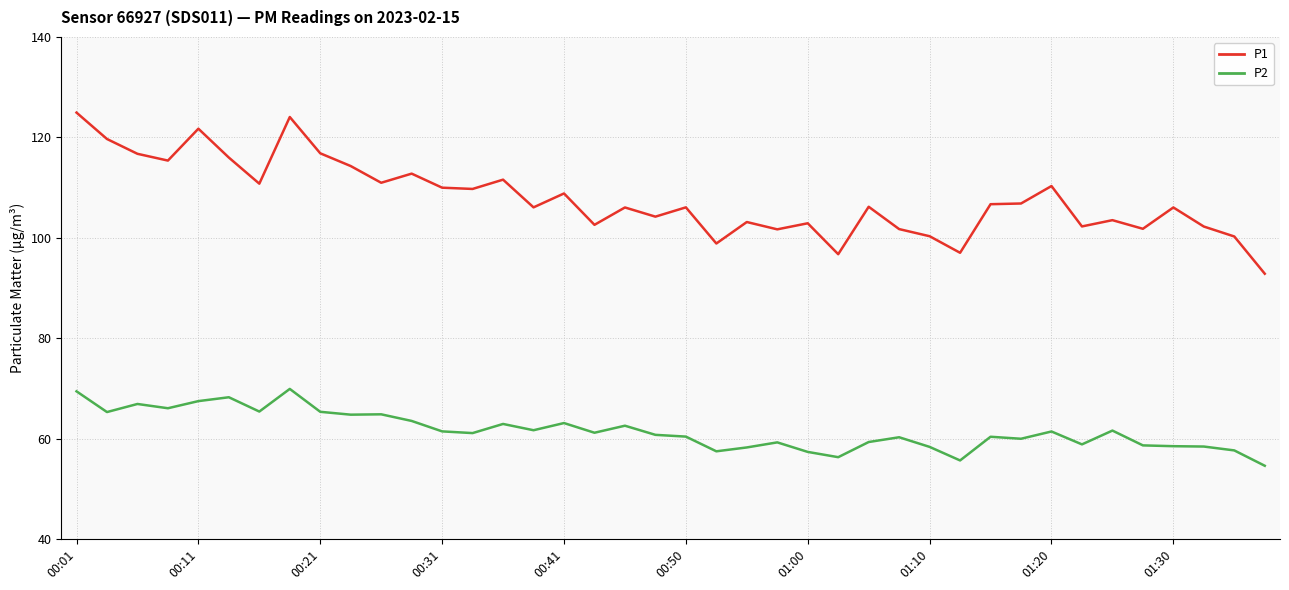

List the series in order of their peak value, lowest first.

P2, P1